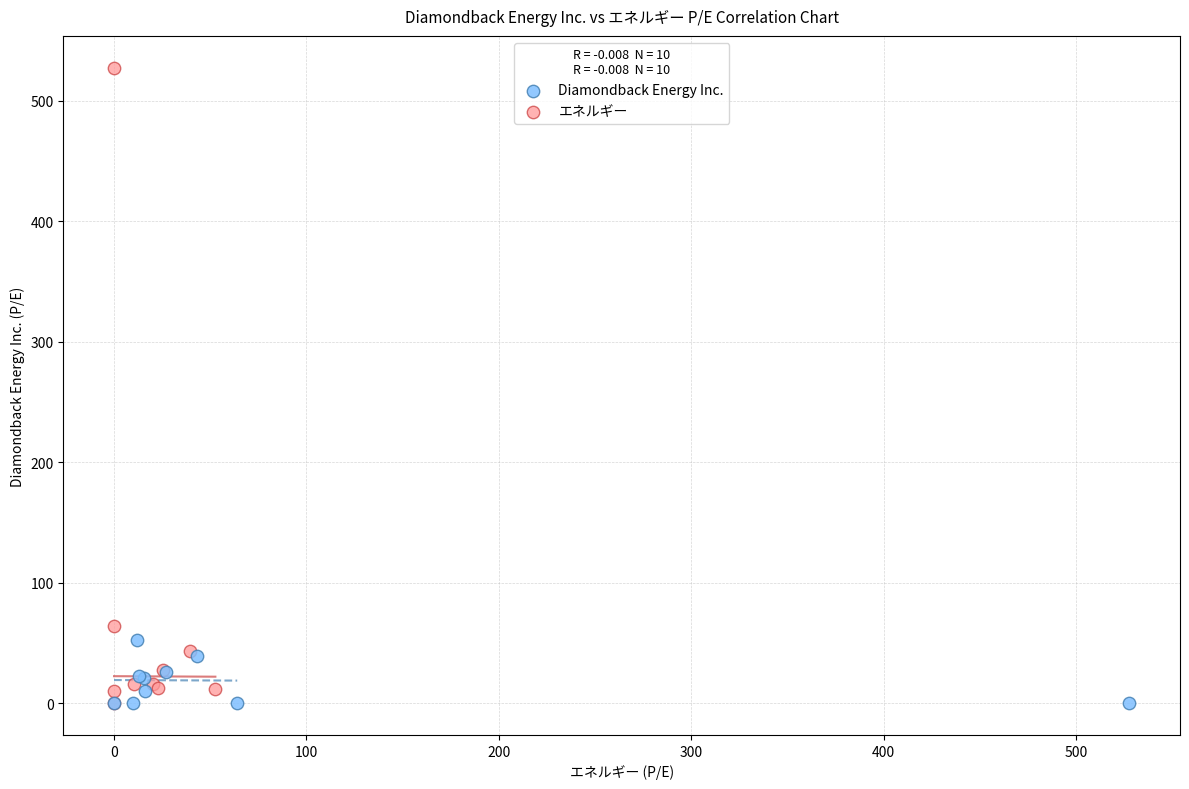

What are all the series names shown in the legend?

Diamondback Energy Inc., エネルギー